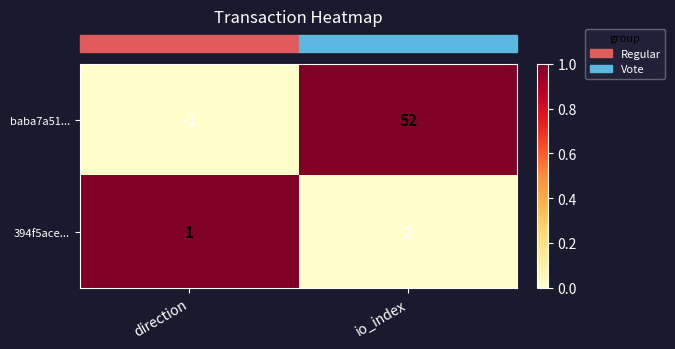

Which series changed the most between direction and io_index?

baba7a51...